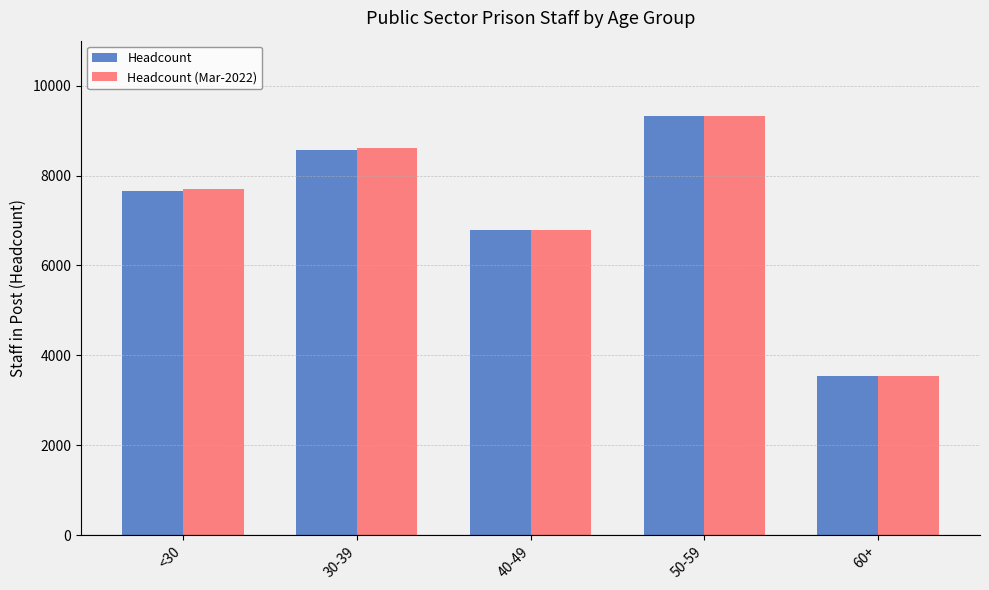

Rank the categories by Headcount (Mar-2022) value from highest to lowest.

50-59, 30-39, <30, 40-49, 60+